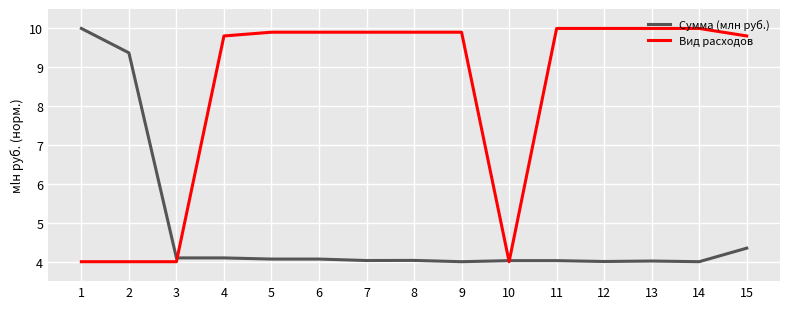

What is the minimum value for Вид расходов?

4.0